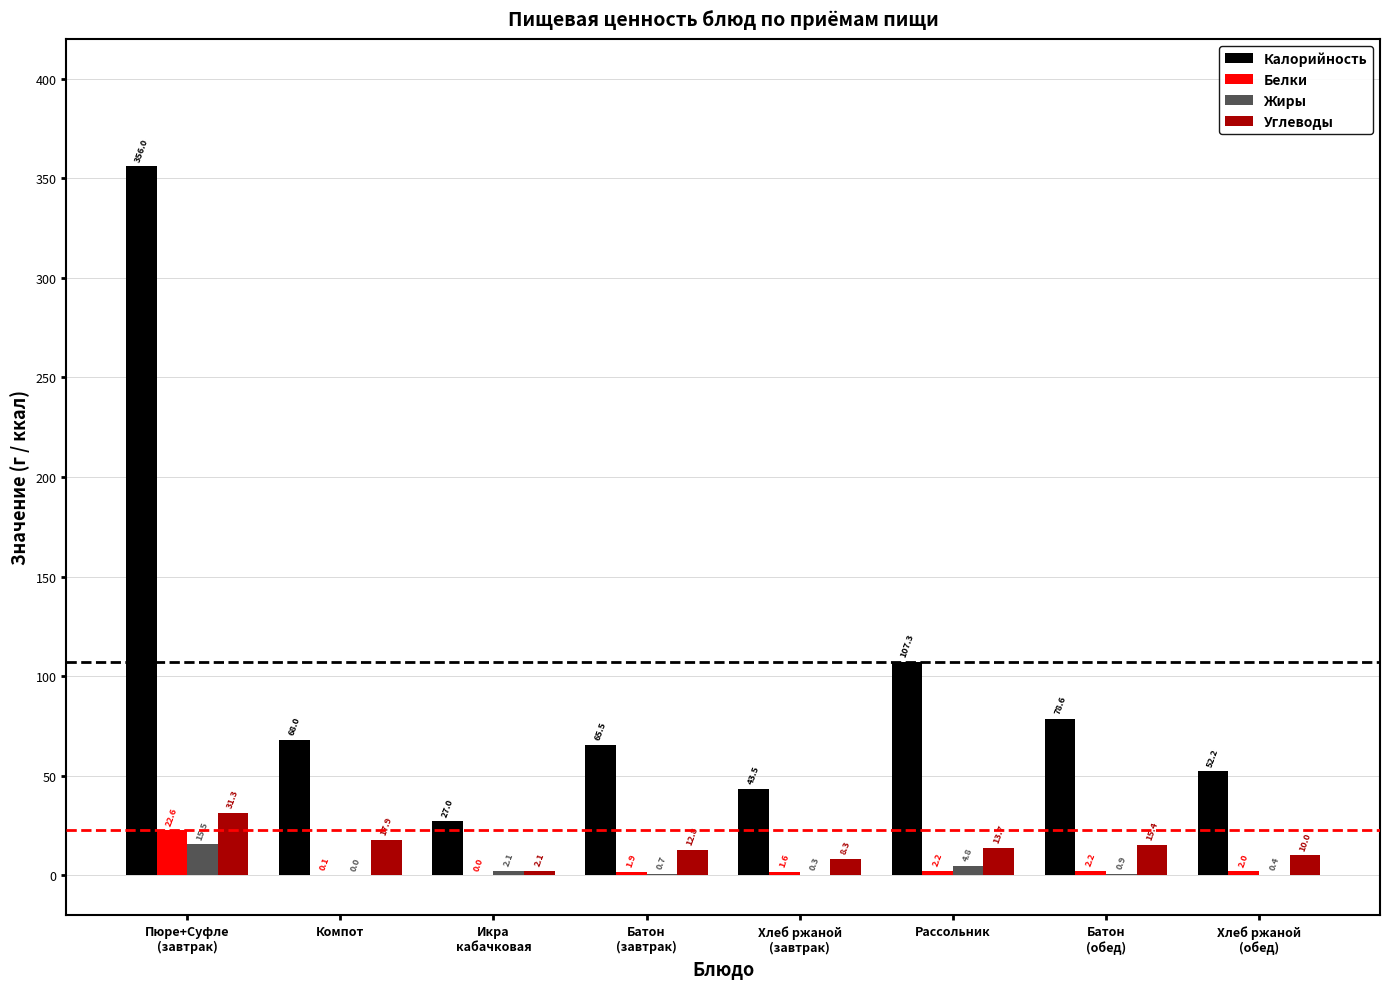

How many distinct data groups are displayed?

4